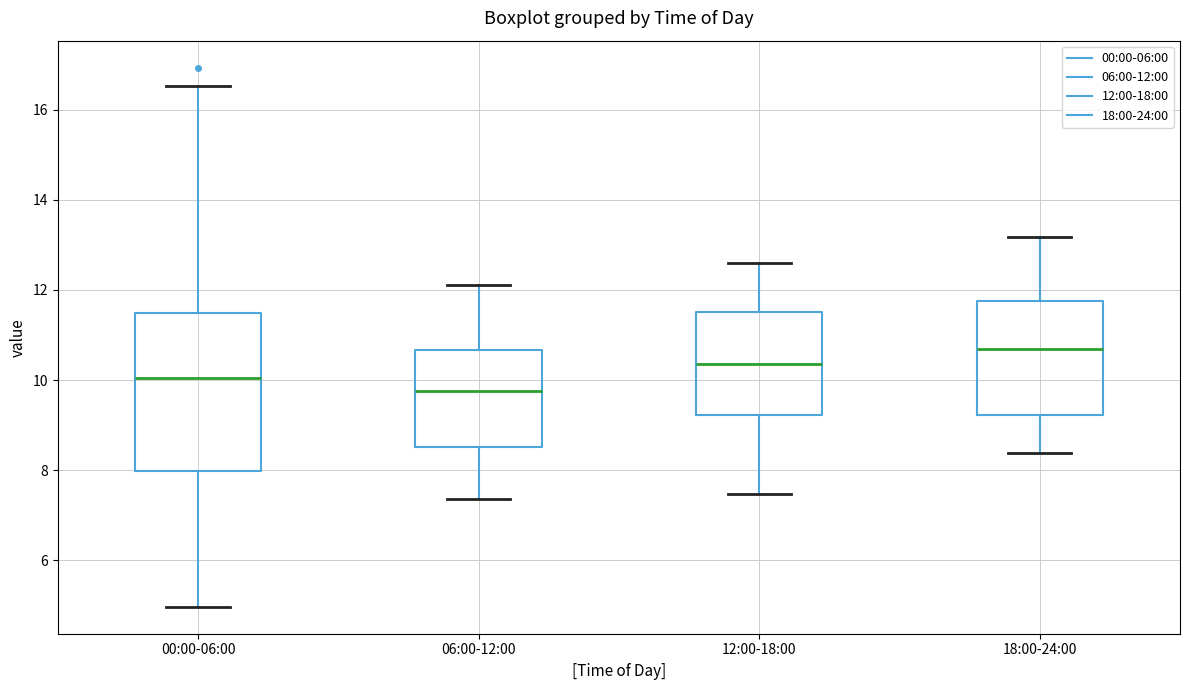

Where is the lower edge of the box for 06:00-12:00 on the y-axis? The values are not printed on the chart, so give them approximately, as read against the axis.

8.6